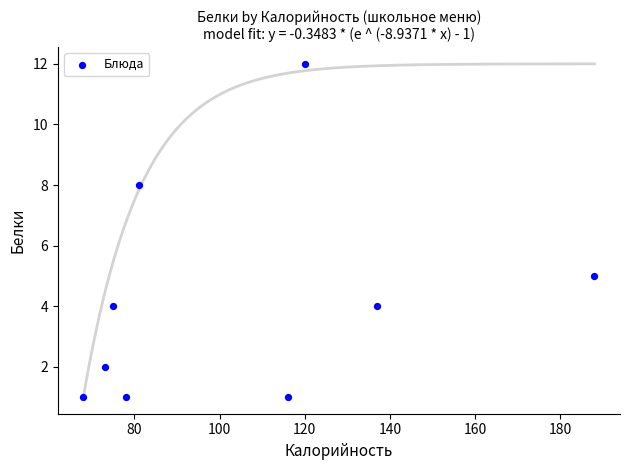

What Y value in the scatter plot is closest to 6?

5